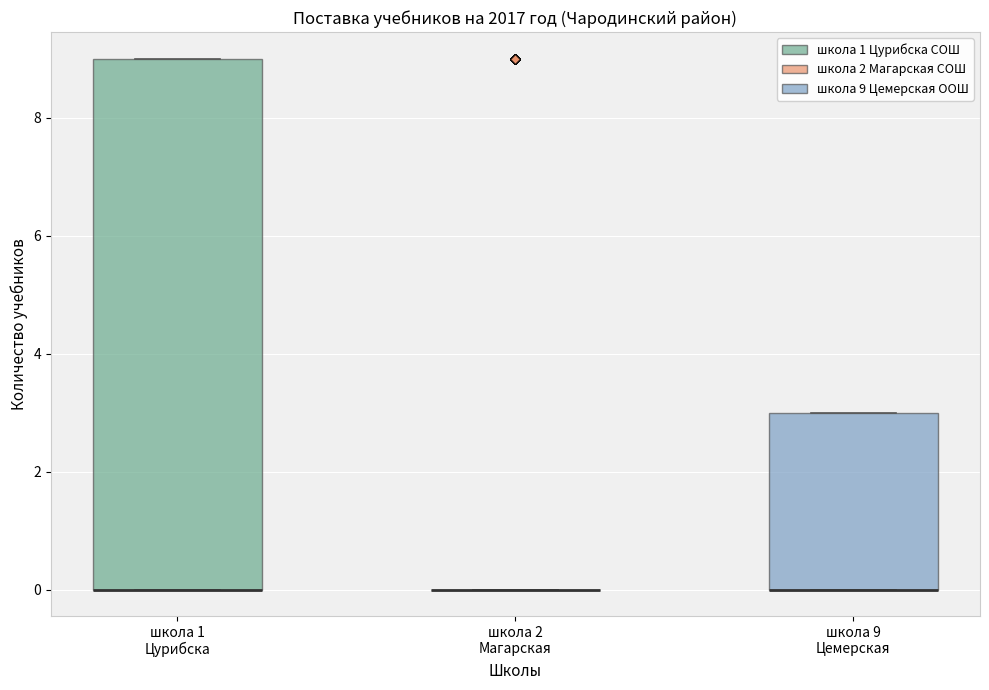

Comparing the boxes themselves (not the whiskers), which one is the tallest?

школа 1 Цурибска